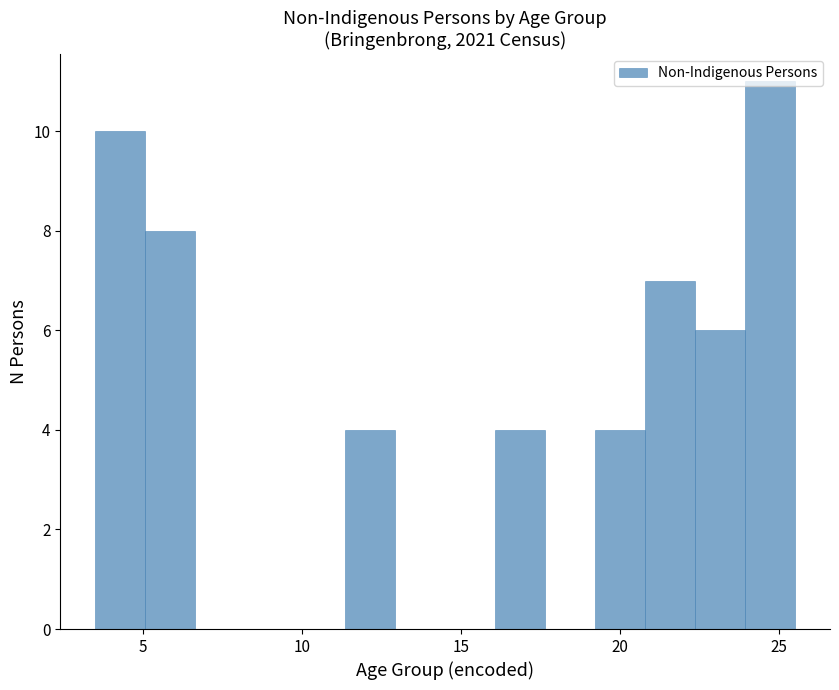

Read against the x-axis, roughly where is the centre of the tallest bar?

24.5